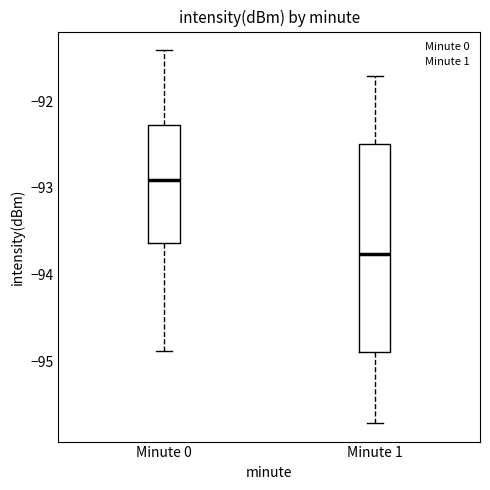

Reading left to right, transcribe this box plot: for each box, give where its median line is, the range the box spans, and where its two whiskers end, as read against the y-axis. The values are not printed on the chart, so give them approximately, as read against the axis.

Minute 0: median -92.9, box -93.6 to -92.3, whiskers -94.9 to -91.4
Minute 1: median -93.8, box -94.9 to -92.5, whiskers -95.7 to -91.7